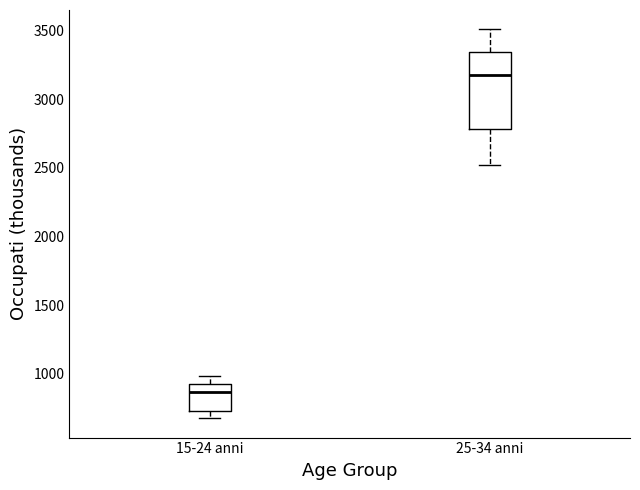

Comparing the boxes themselves (not the whiskers), which one is the tallest?

25-34 anni